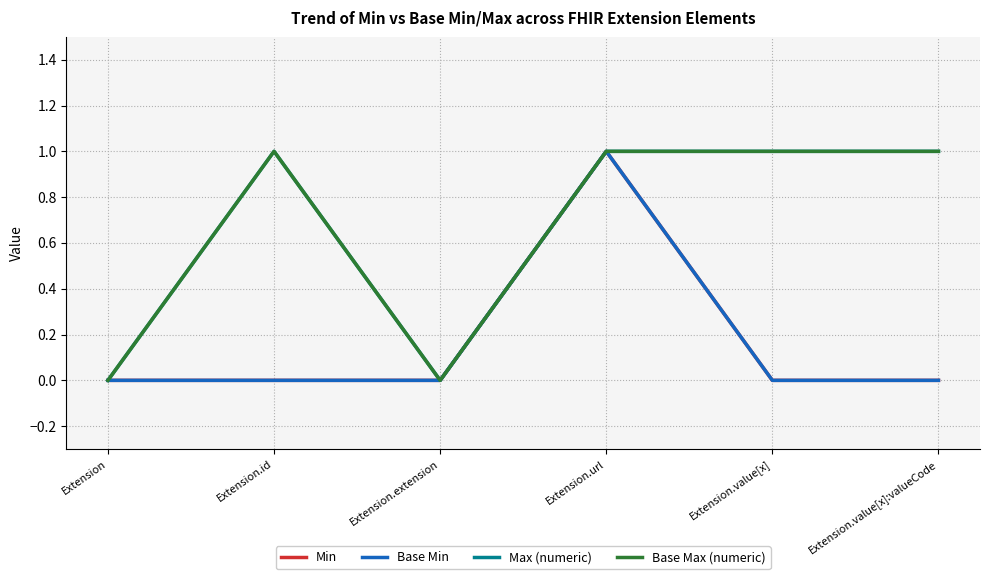

True or false: Min and Max (numeric) intersect in this chart.

False